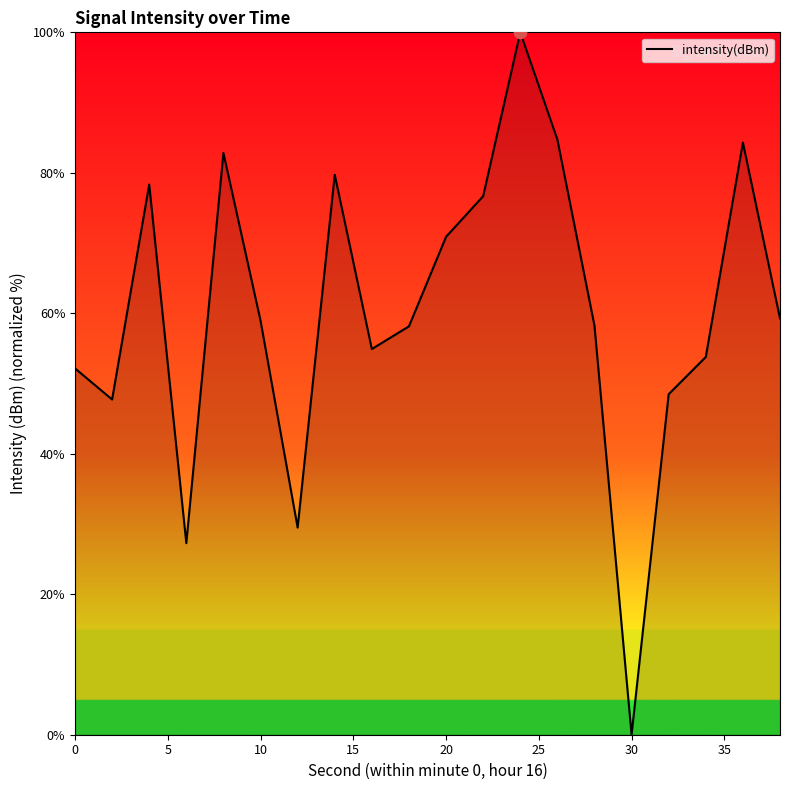

What is the greatest value displayed?

100.0